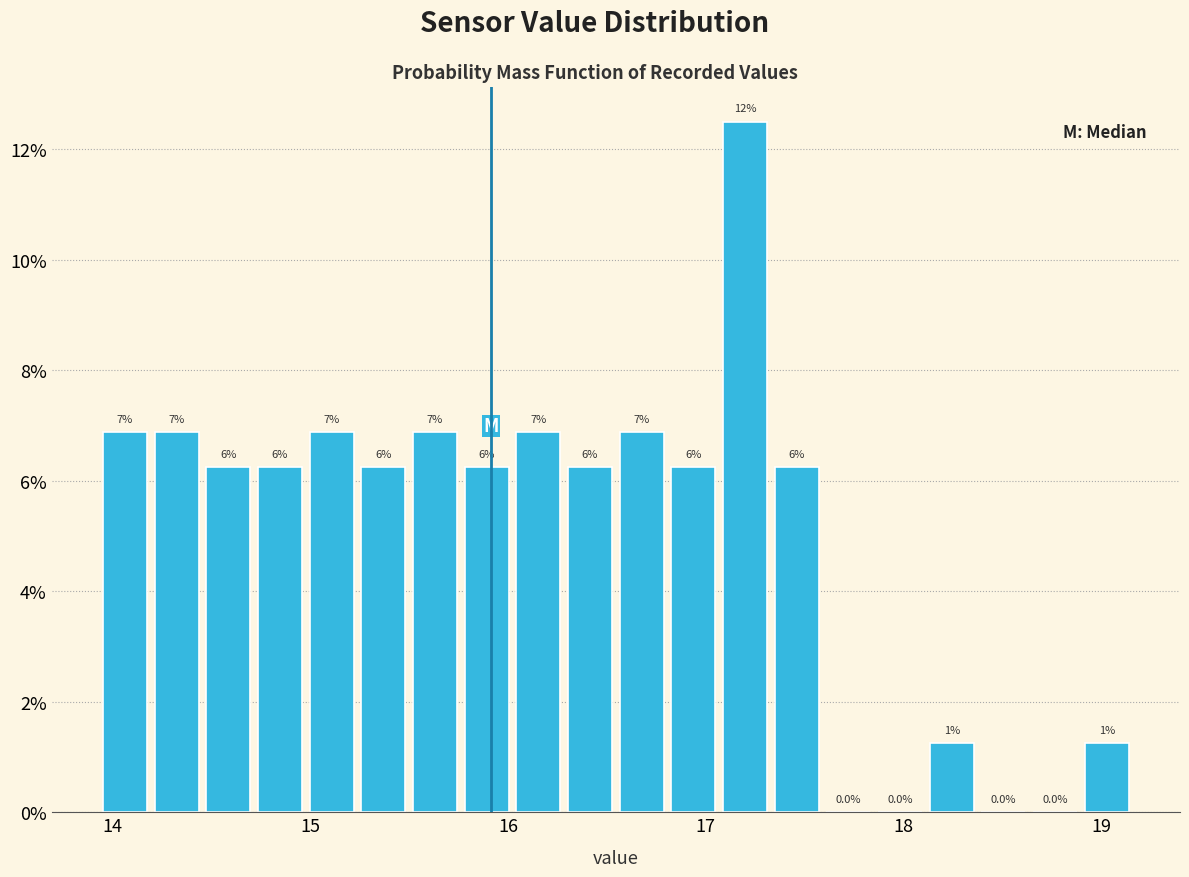

Around what value on the x-axis is the tallest bar? Give the approximate position of its centre, as read against the axis.

17.2